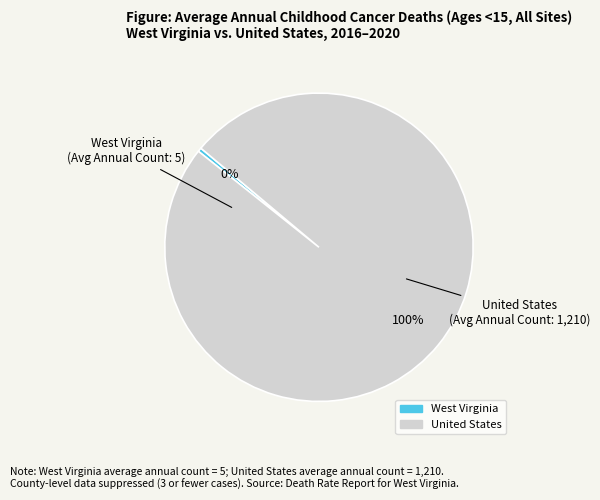

To the nearest percent, what portion does West Virginia represent?

0%